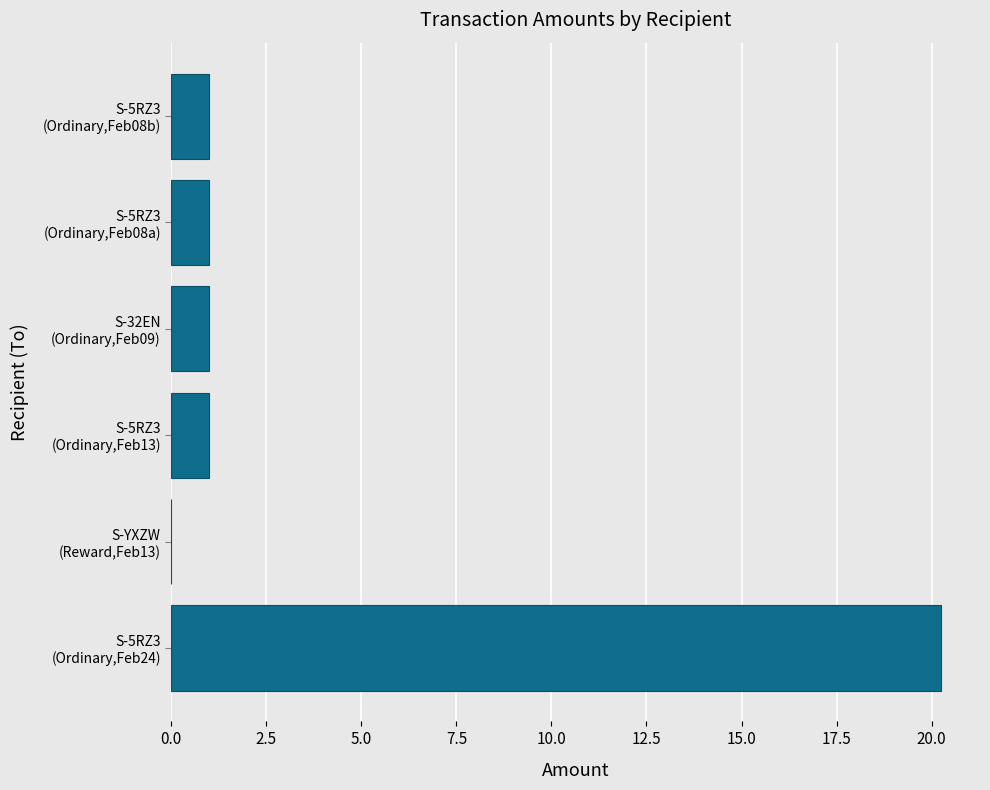

What is the maximum value shown in the chart?

20.3